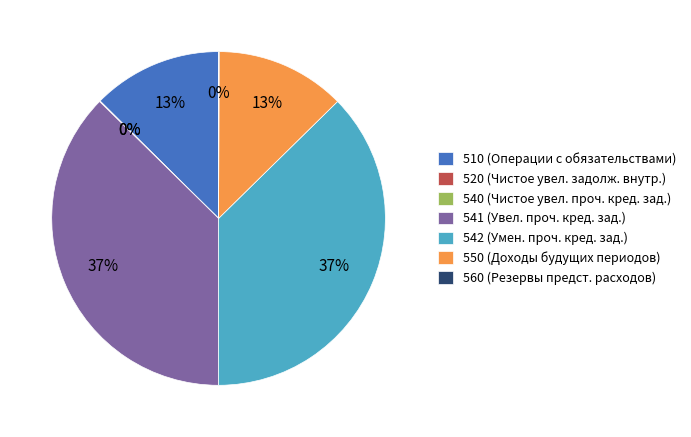

To the nearest percent, what portion does 510 represent?

13%